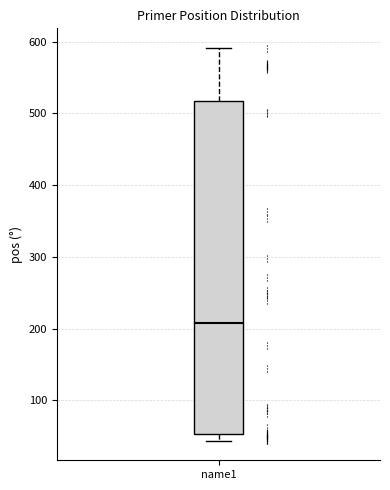

Transcribe this box plot: give where the median line is, the range the box spans, and where the two whiskers end, as read against the y-axis. The values are not printed on the chart, so give them approximately, as read against the axis.

median 210, box 50 to 520, whiskers 40 to 590